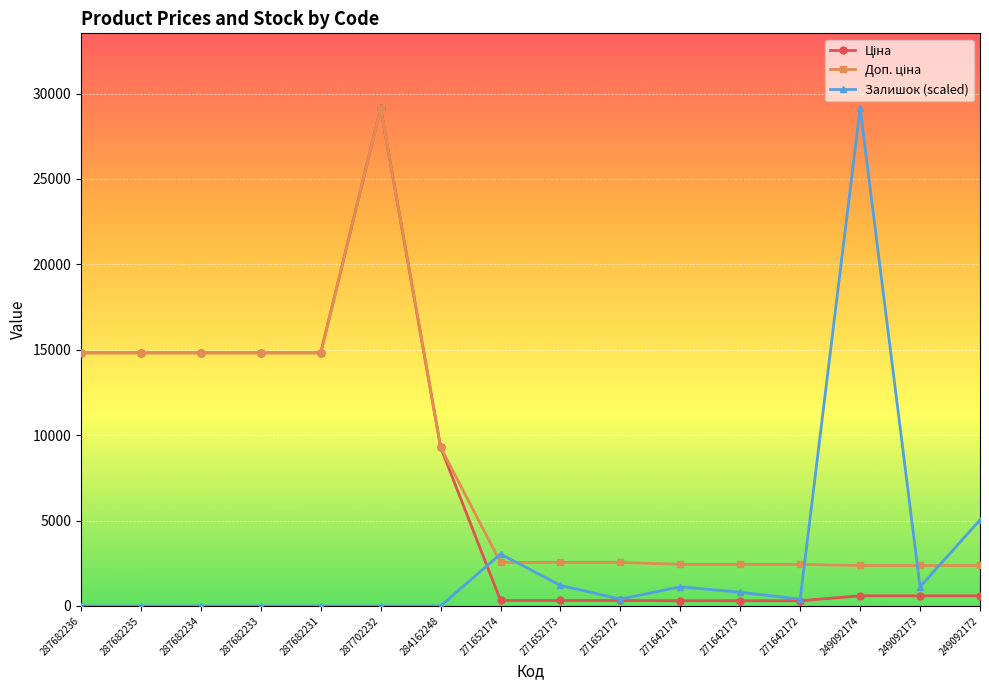

What is the greatest value displayed?

29152.3